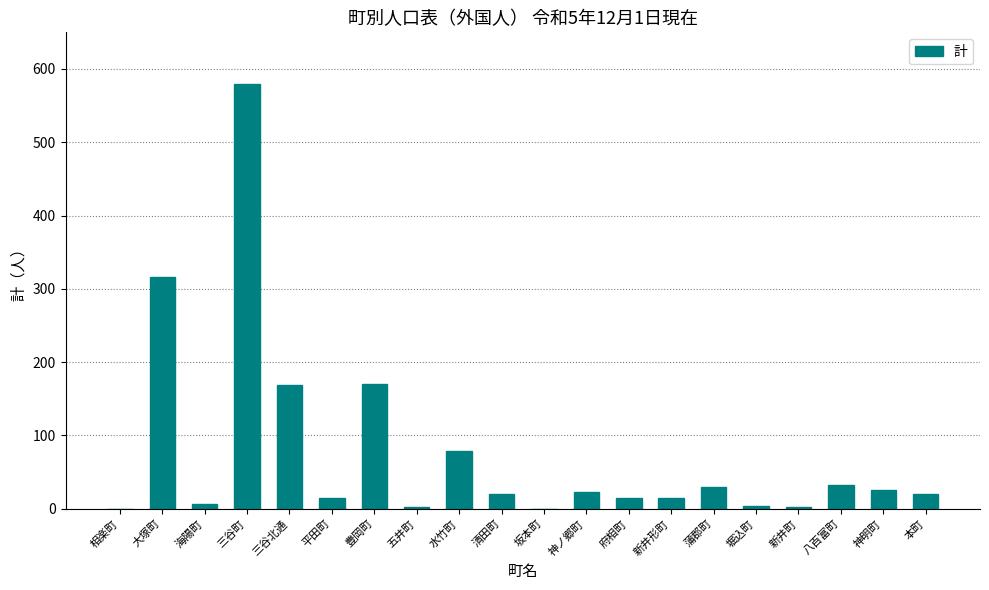

What is the sum of the values at 水竹町 and 新井形町?

94